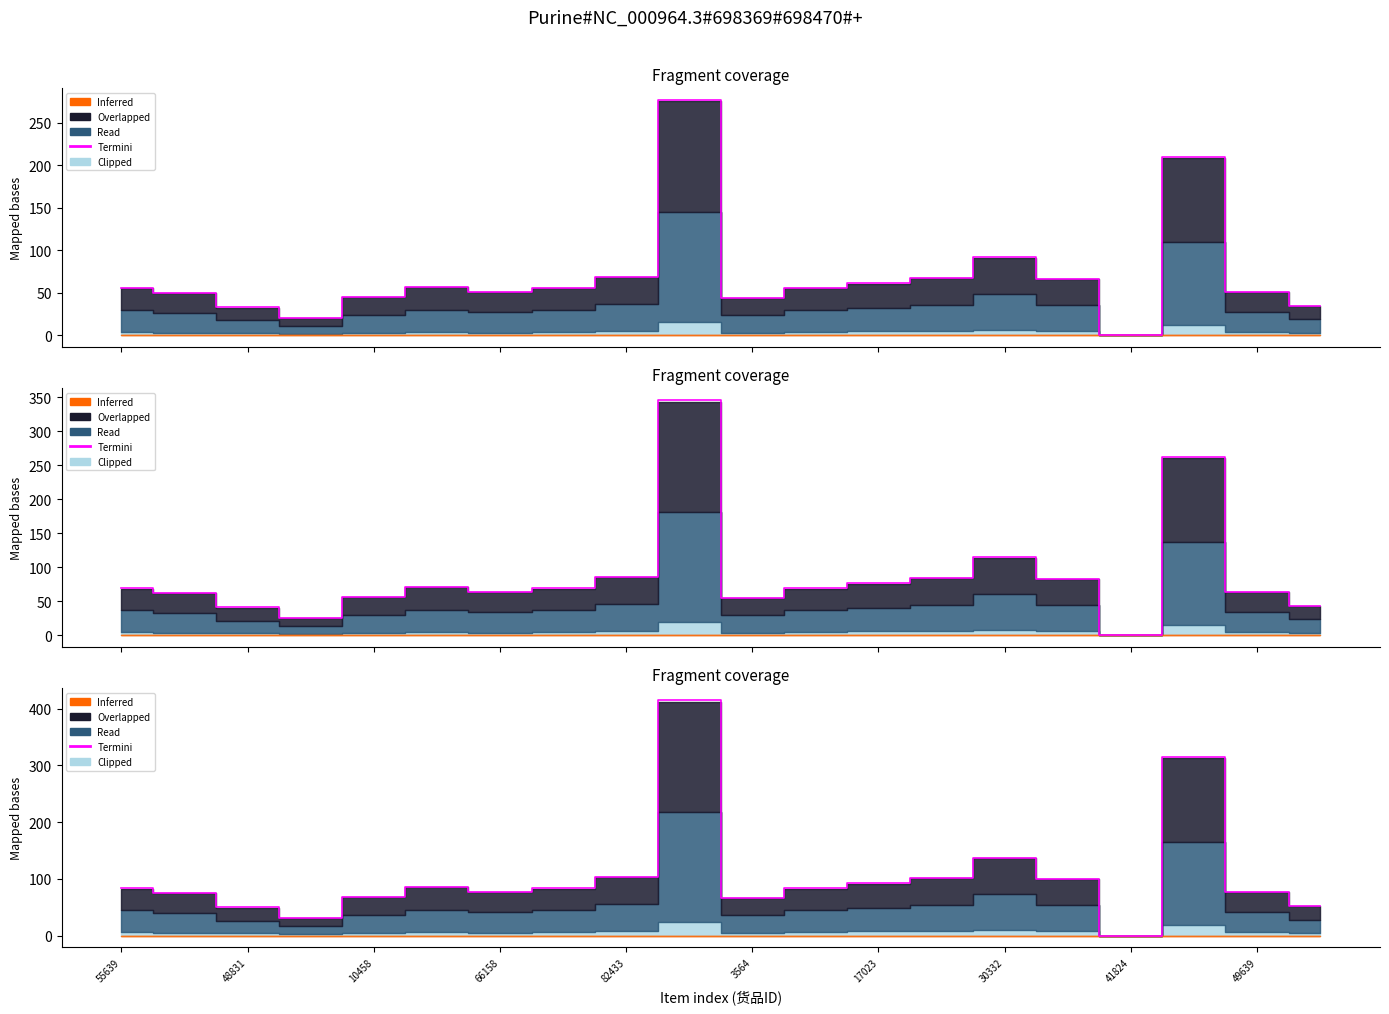

Count the number of values greater than 83.

11